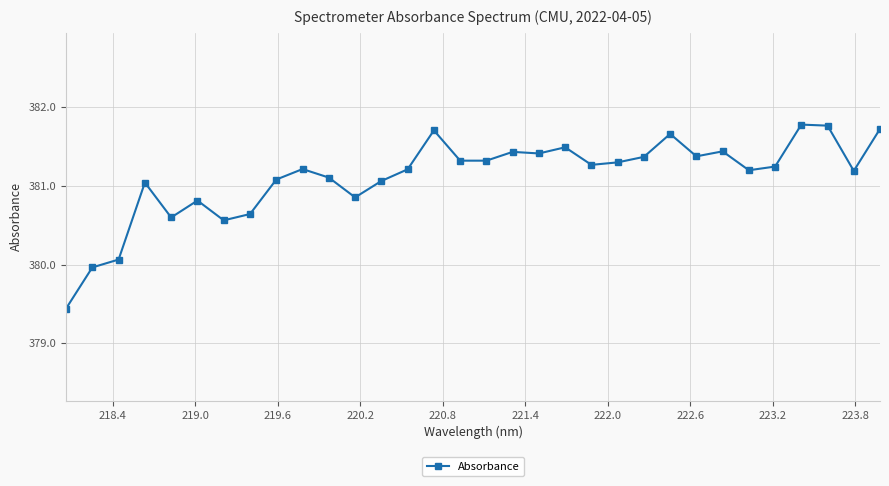

What is the maximum value shown in the chart?

381.8